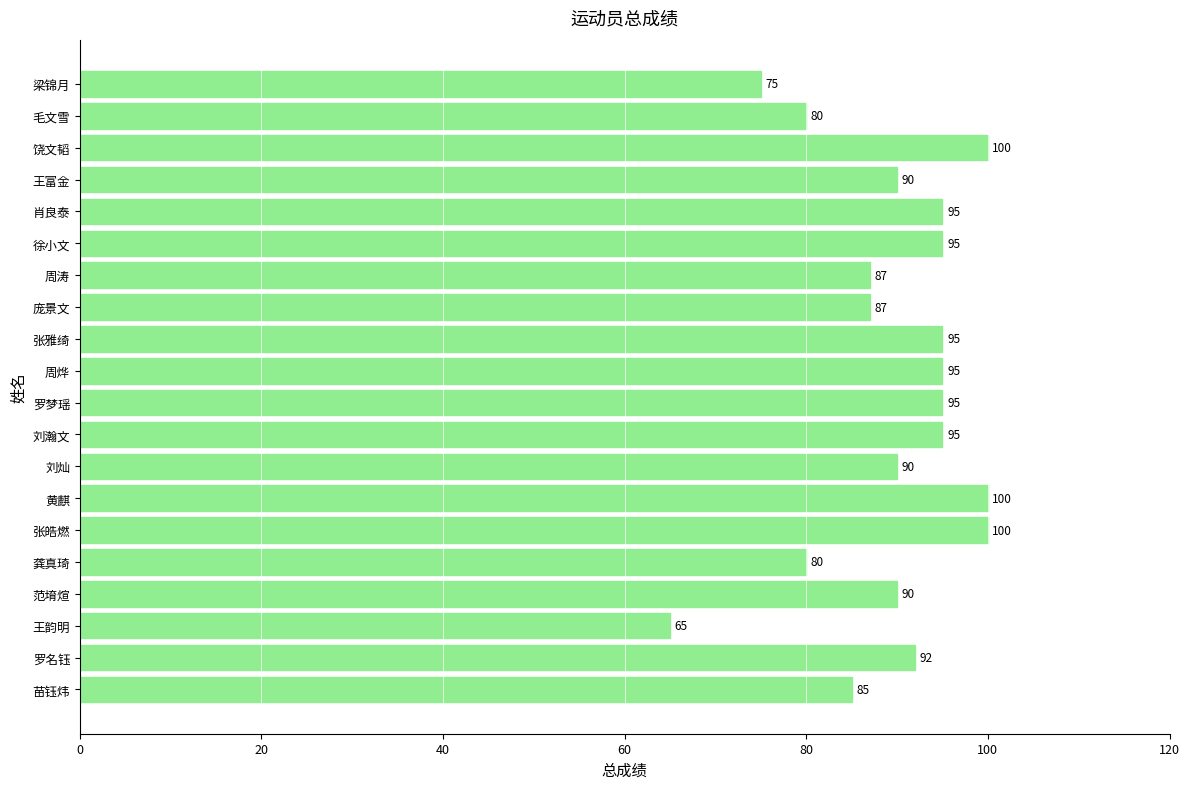

What is the average value?

90